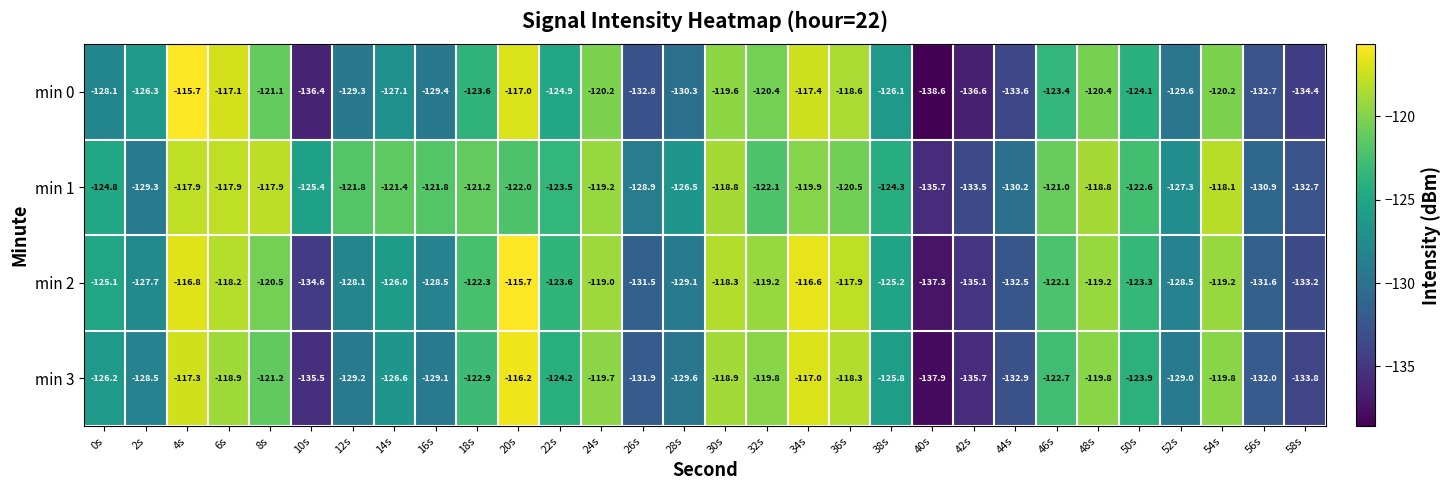

Where does the min 2 series first go above -123?

4s